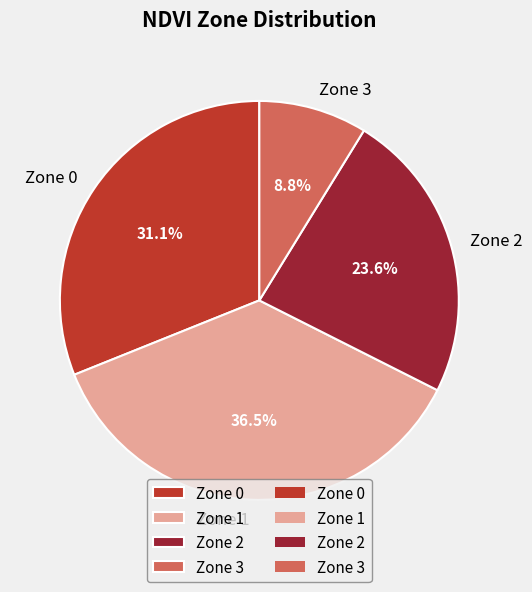

What percentage is NOT represented by Zone 3?

91.2%